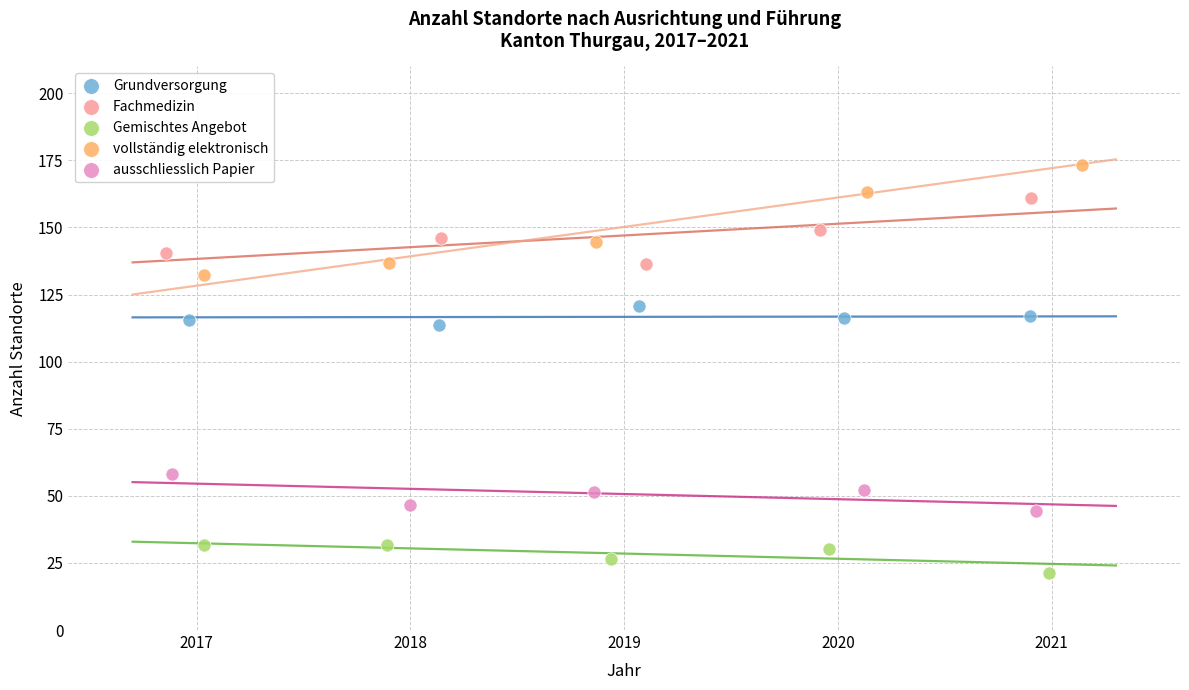

Which series contains the lowest Y value?

Gemischtes Angebot